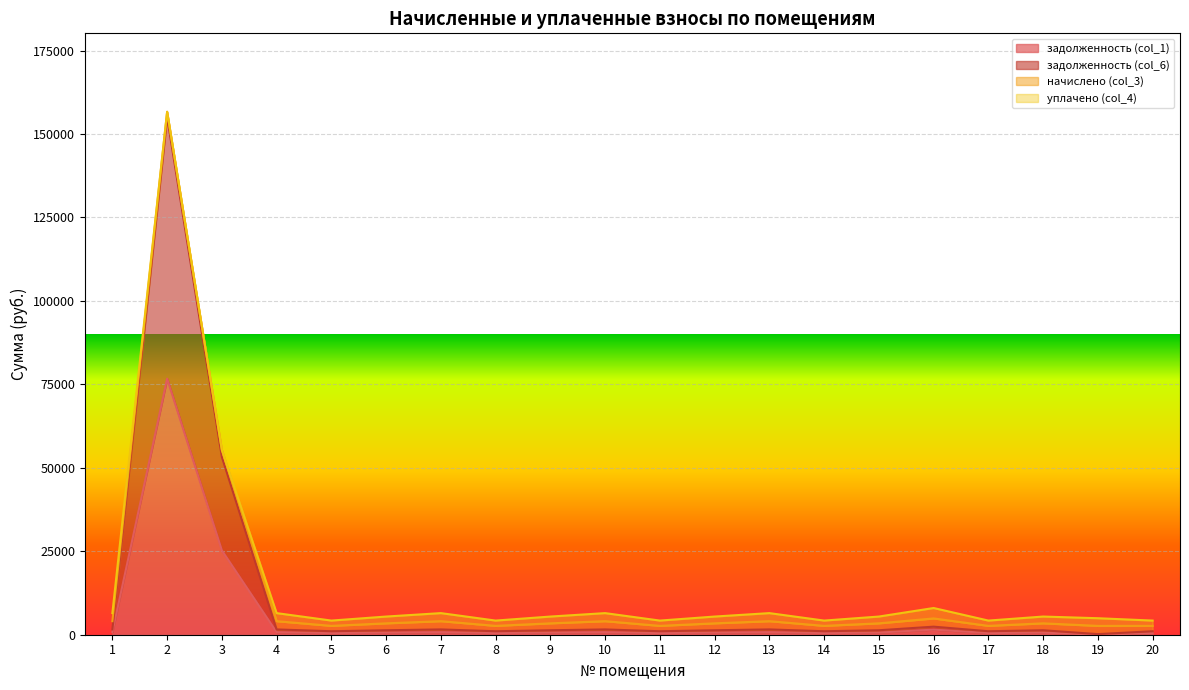

What is the difference between the second highest and minimum values in the задолженность (col_1) series?

25267.9